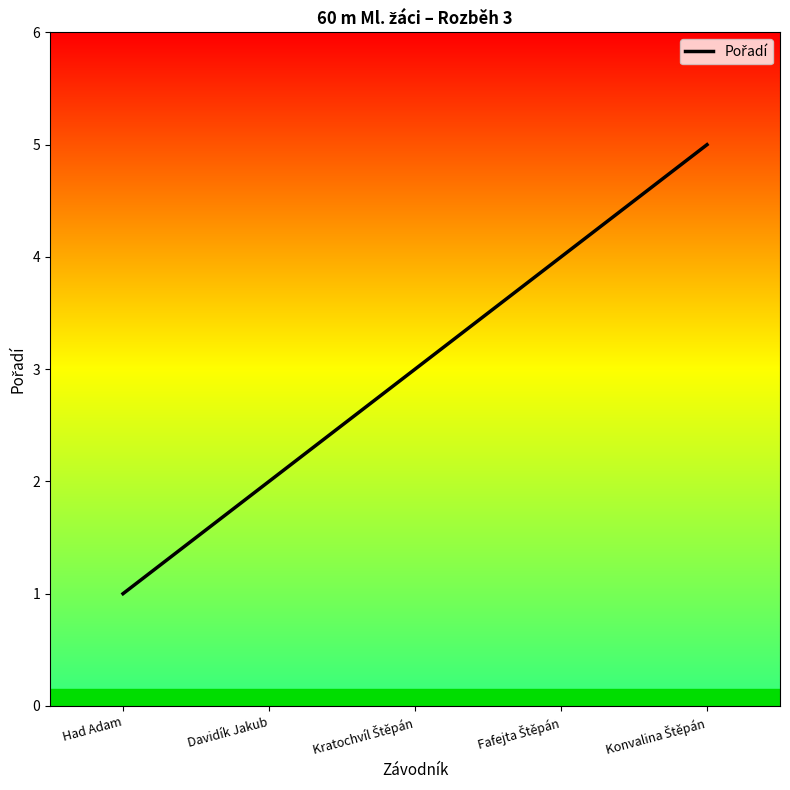

Reading left to right, what are all the values shown in this chart?

1	2	3	4	5